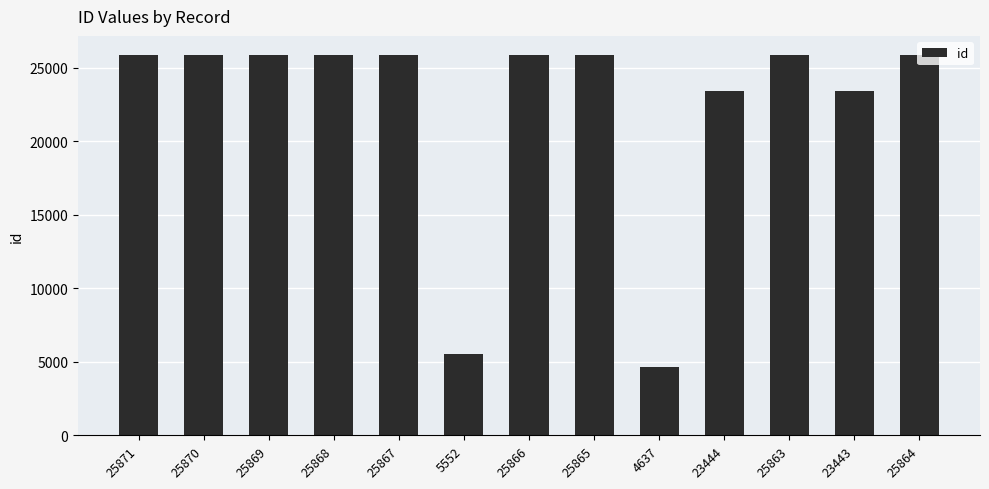

How many data points are less than 25865?

6